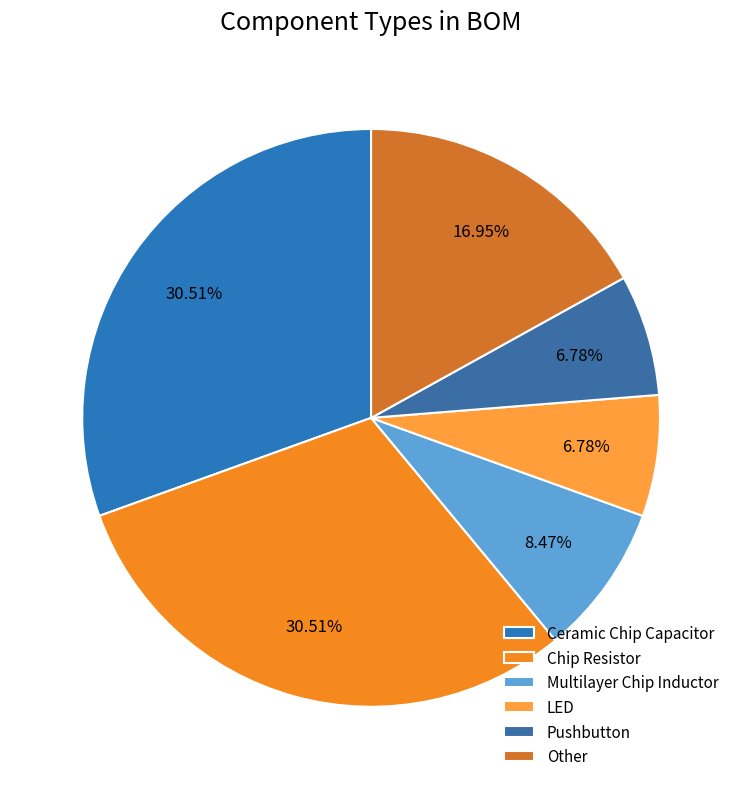

Do Chip Resistor and Pushbutton together represent more than half of the pie?

No